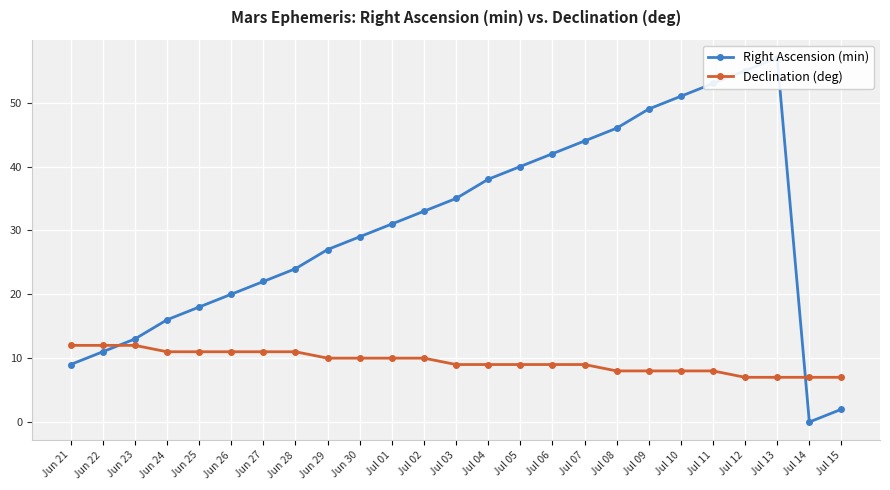

What is the maximum value for Right Ascension (min)?

57